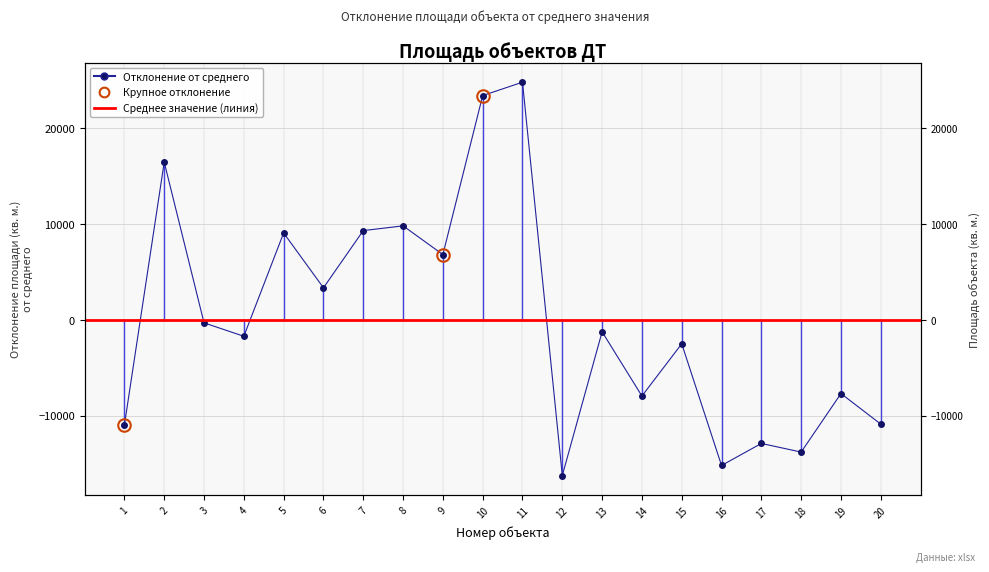

What is the value of the 19th point from the left?

-7679.6